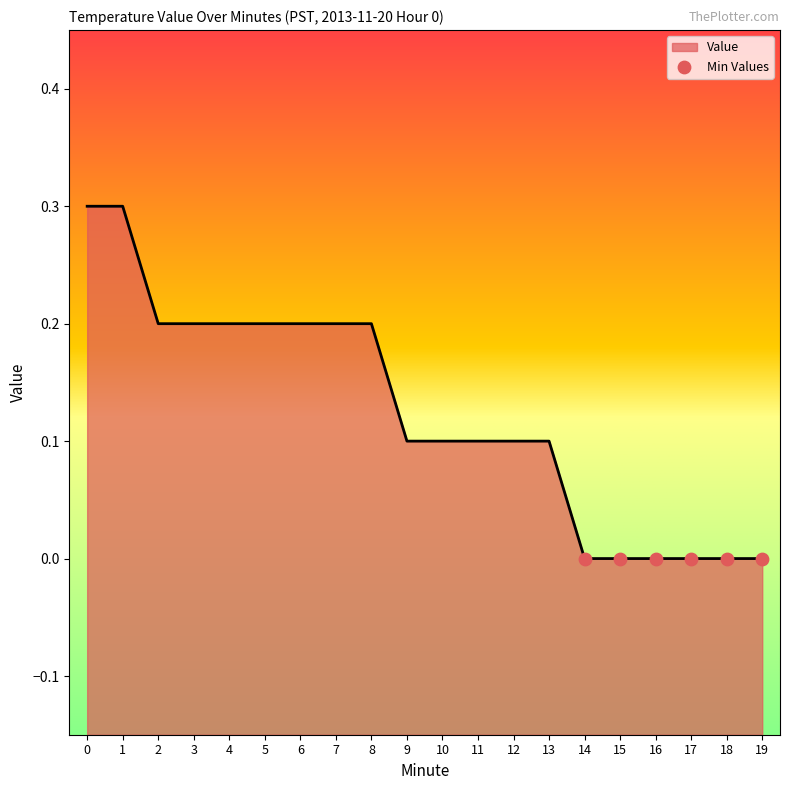

What is the change in value from 8 to 15?

-0.2